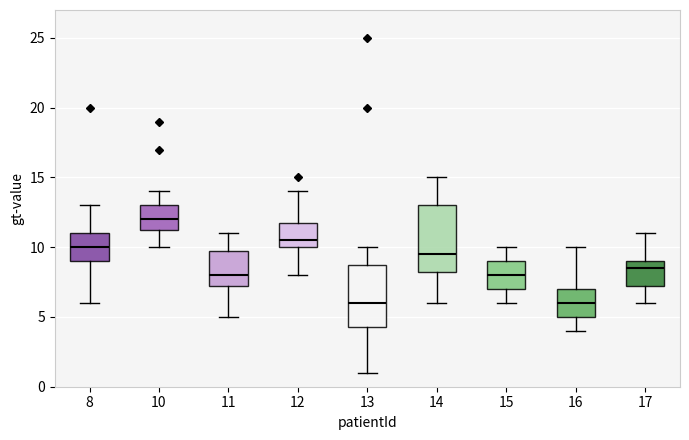

Reading left to right, transcribe this box plot: for each box, give where its median line is, the range the box spans, and where its two whiskers end, as read against the y-axis. The values are not printed on the chart, so give them approximately, as read against the axis.

8: median 10.0, box 9.0 to 11.0, whiskers 6.0 to 13.0
10: median 12.0, box 11.5 to 13.0, whiskers 10.0 to 14.0
11: median 8.0, box 7.5 to 10.0, whiskers 5.0 to 11.0
12: median 10.5, box 10.0 to 12.0, whiskers 8.0 to 14.0
13: median 6.0, box 4.5 to 9.0, whiskers 1.0 to 10.0
14: median 9.5, box 8.5 to 13.0, whiskers 6.0 to 15.0
15: median 8.0, box 7.0 to 9.0, whiskers 6.0 to 10.0
16: median 6.0, box 5.0 to 7.0, whiskers 4.0 to 10.0
17: median 8.5, box 7.5 to 9.0, whiskers 6.0 to 11.0